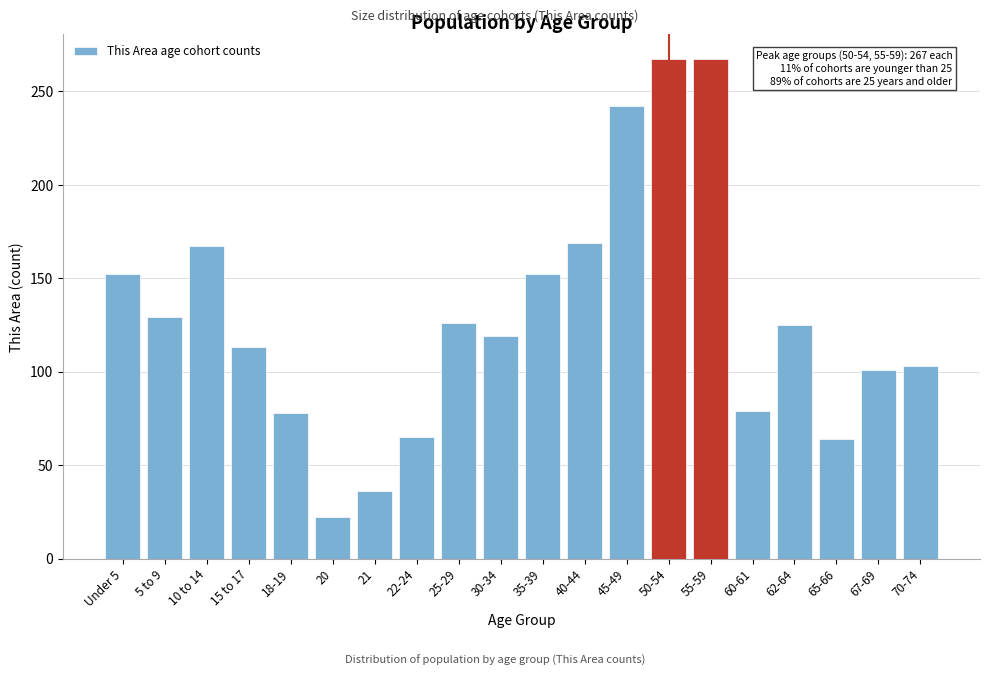

What is the sum of the values at 10 to 14 and 45-49?

409